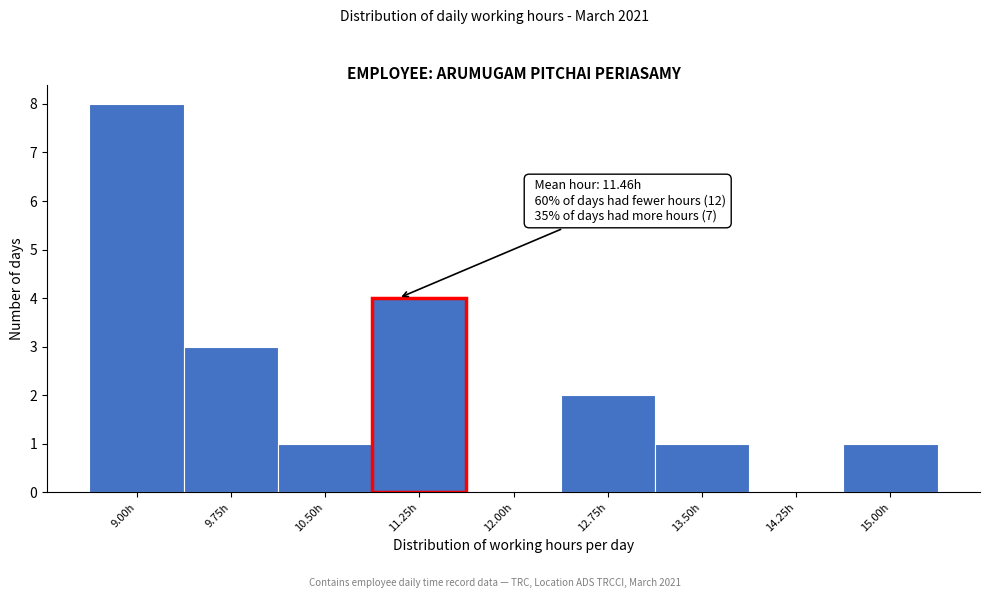

What is the greatest value displayed?

8